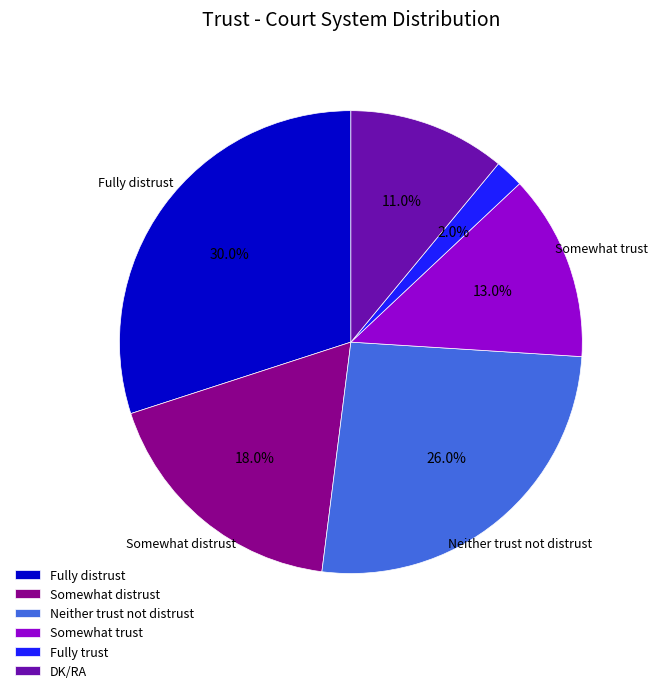

Between Somewhat trust and Fully distrust, which is larger?

Fully distrust